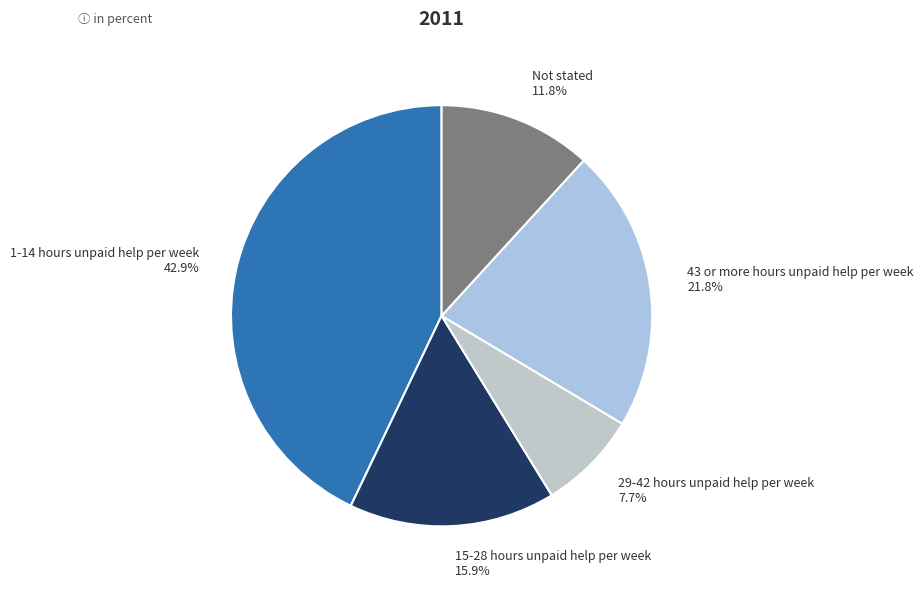

Between Not stated and 1-14 hours unpaid help per week, which is larger?

1-14 hours unpaid help per week